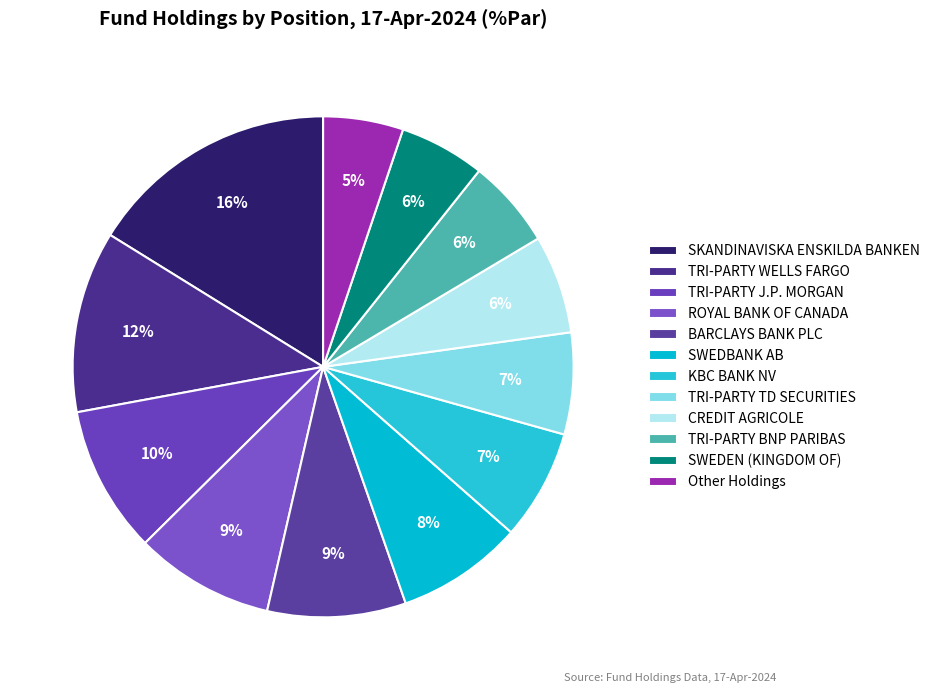

Which category has the biggest portion of the pie?

SKANDINAVISKA ENSKILDA BANKEN